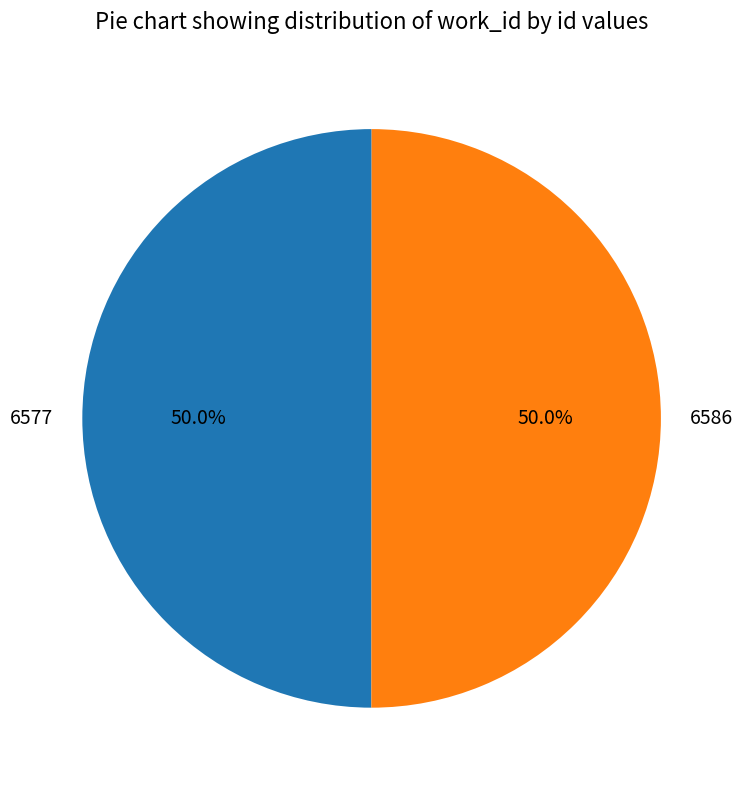

What percentage do 6577 and 6586 together represent?

100.0%